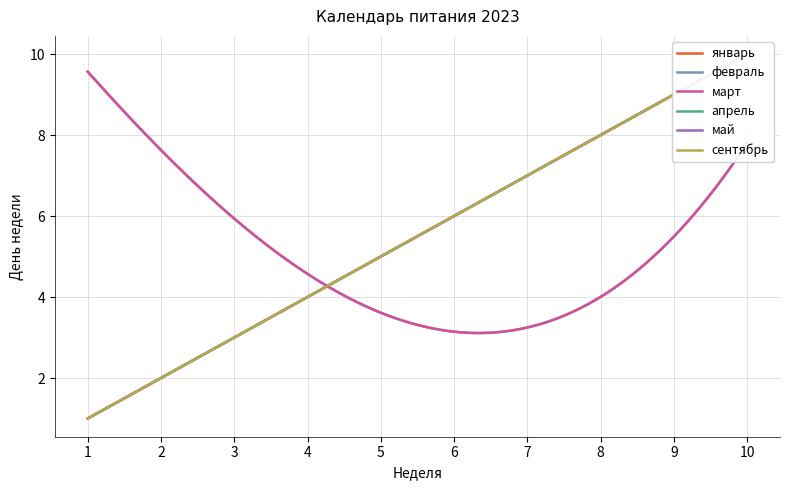

The value of март at 8 is 7. True or false?

False